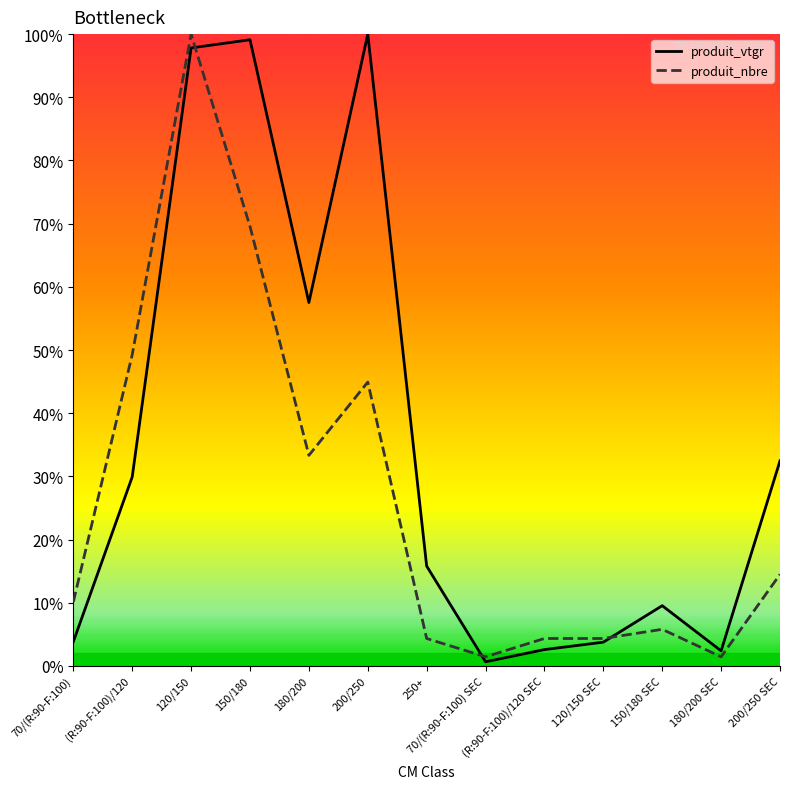

What are all the series names shown in the legend?

produit_vtgr, produit_nbre